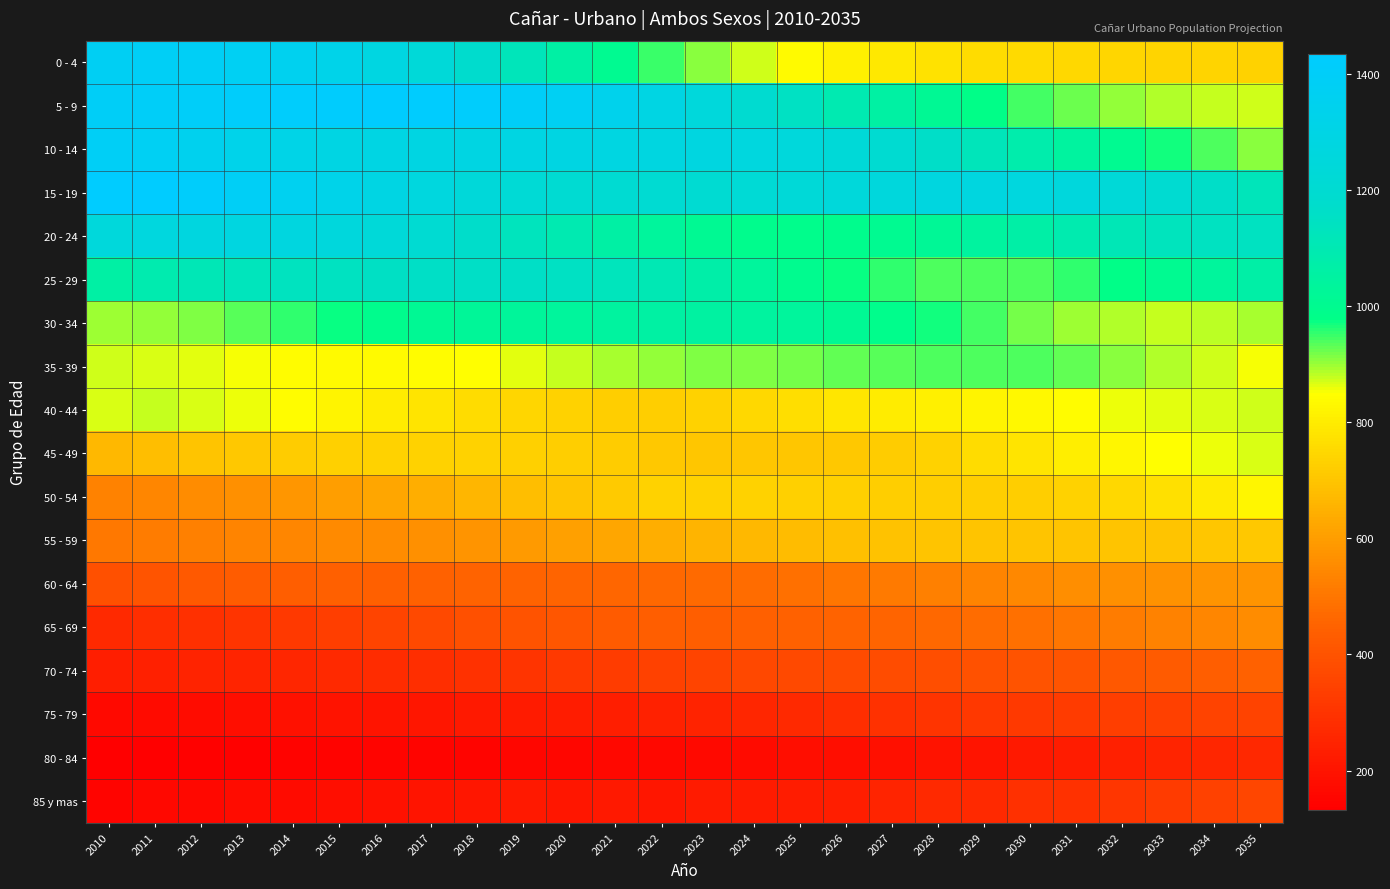

Which series changed the most between 2010 and 2035?

0 - 4